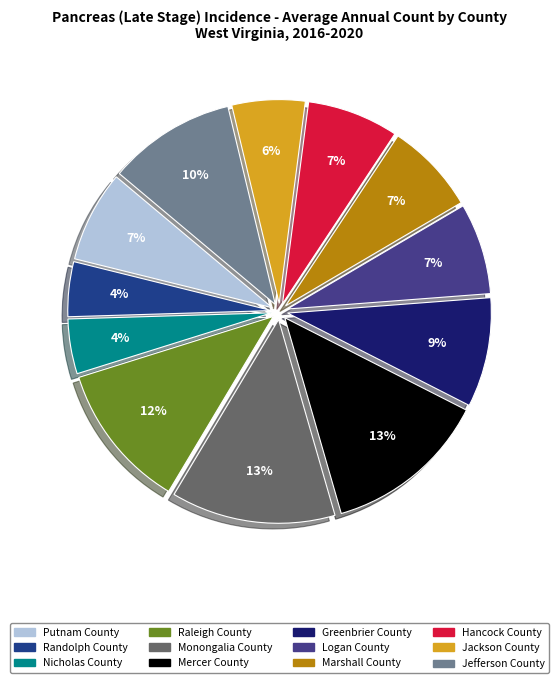

How many segments does this pie chart have?

12